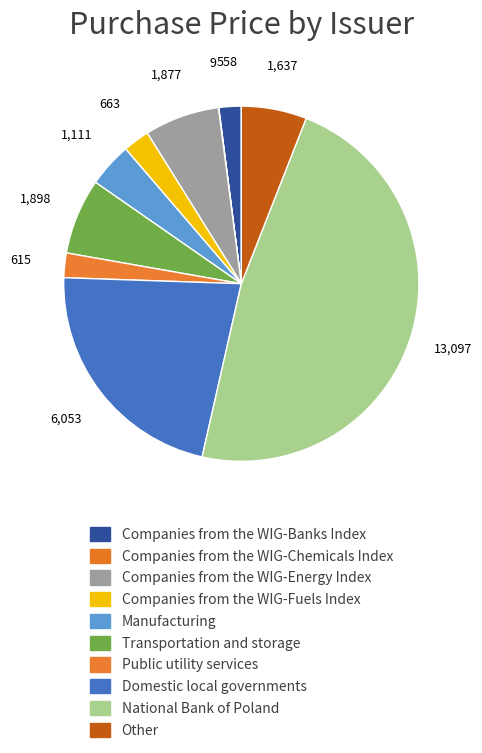

Is it true that Companies from the WIG-Energy Index is 12% of the pie?

False